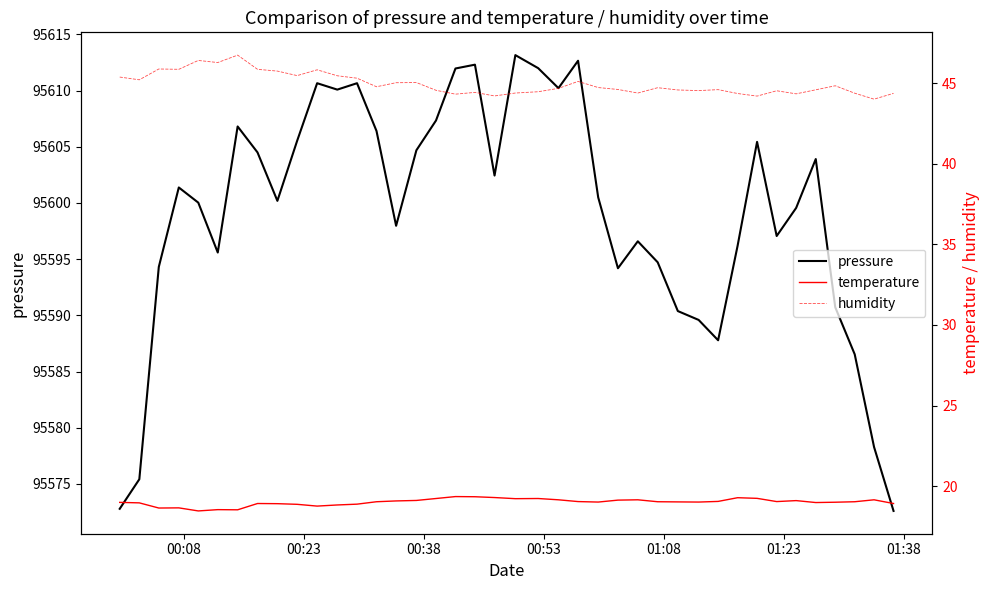

Which series has the largest range (max minus min)?

pressure